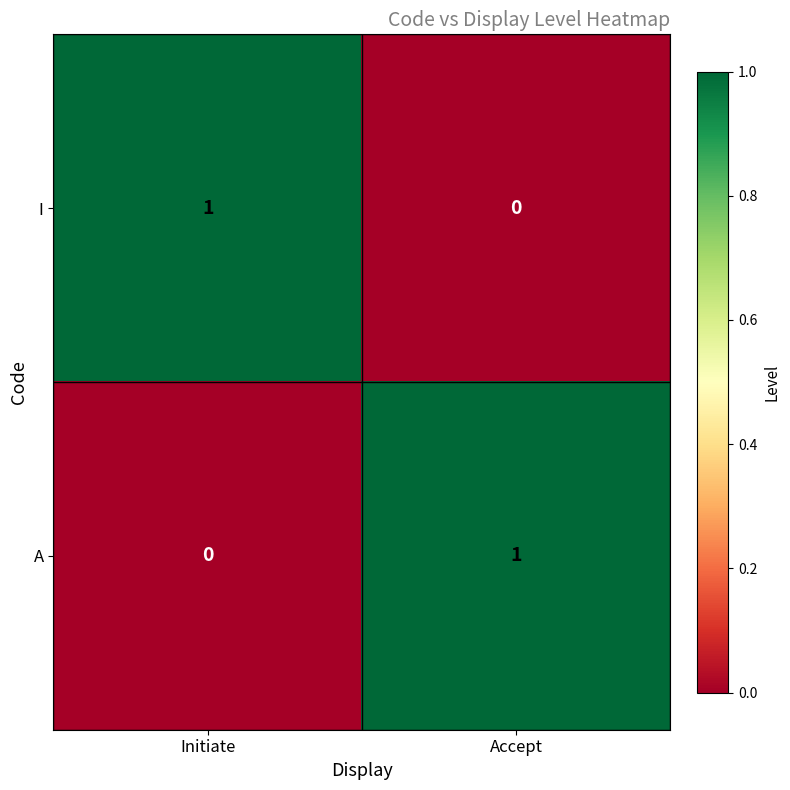

Rank the categories by A value from lowest to highest.

Initiate, Accept